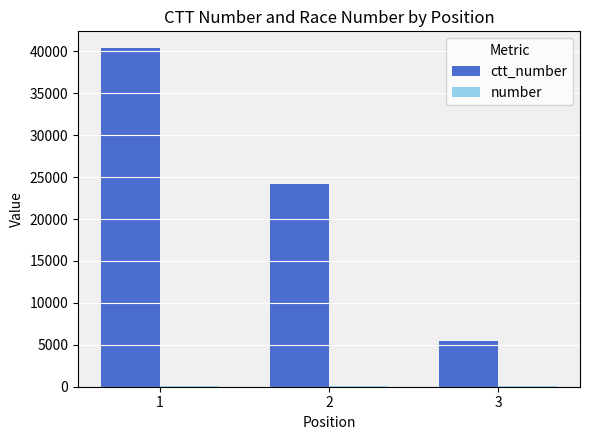

What is the greatest value displayed?

40365